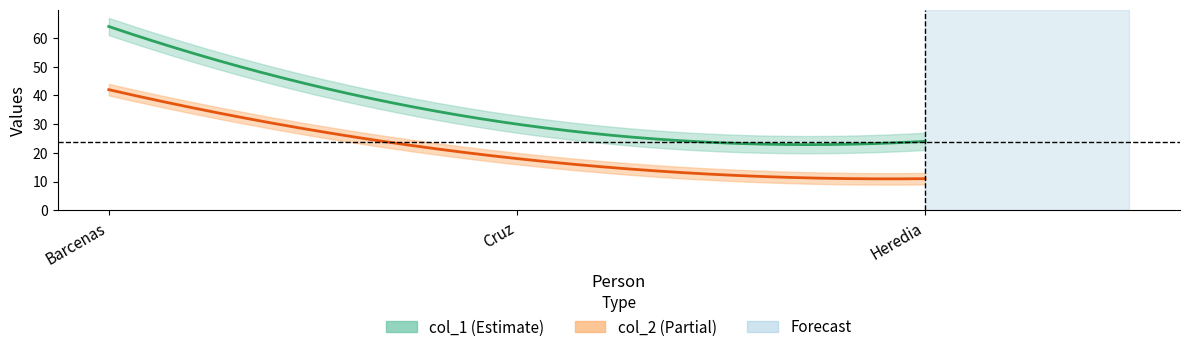

Between CRUZ ORTIZ, JUAN ANTONIO and BARCENAS COLMENERO, JORGE ALEJANDRO, which is larger?

BARCENAS COLMENERO, JORGE ALEJANDRO